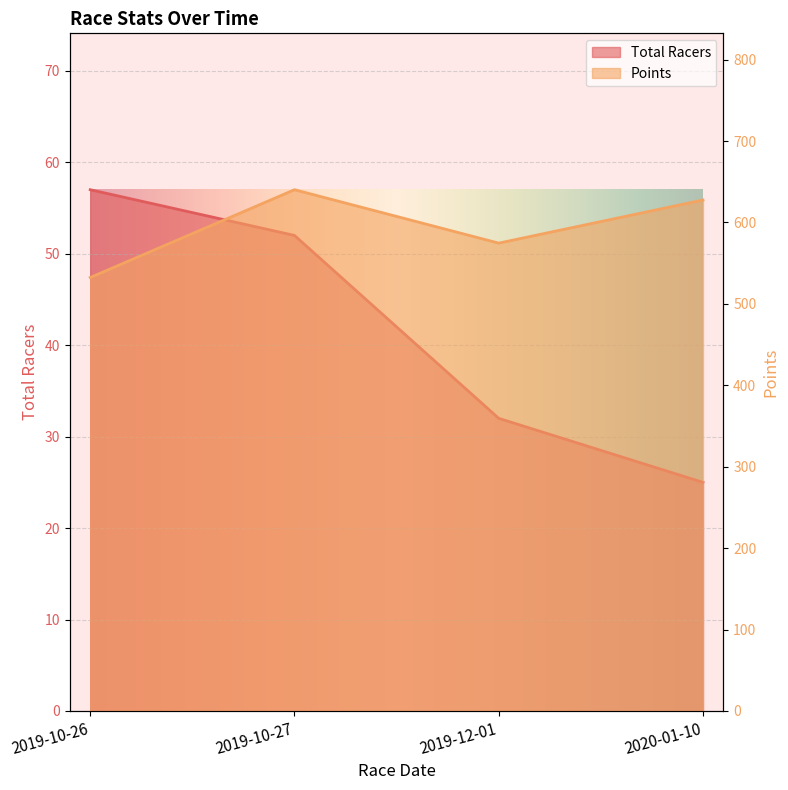

Count the number of categories in the chart.

4